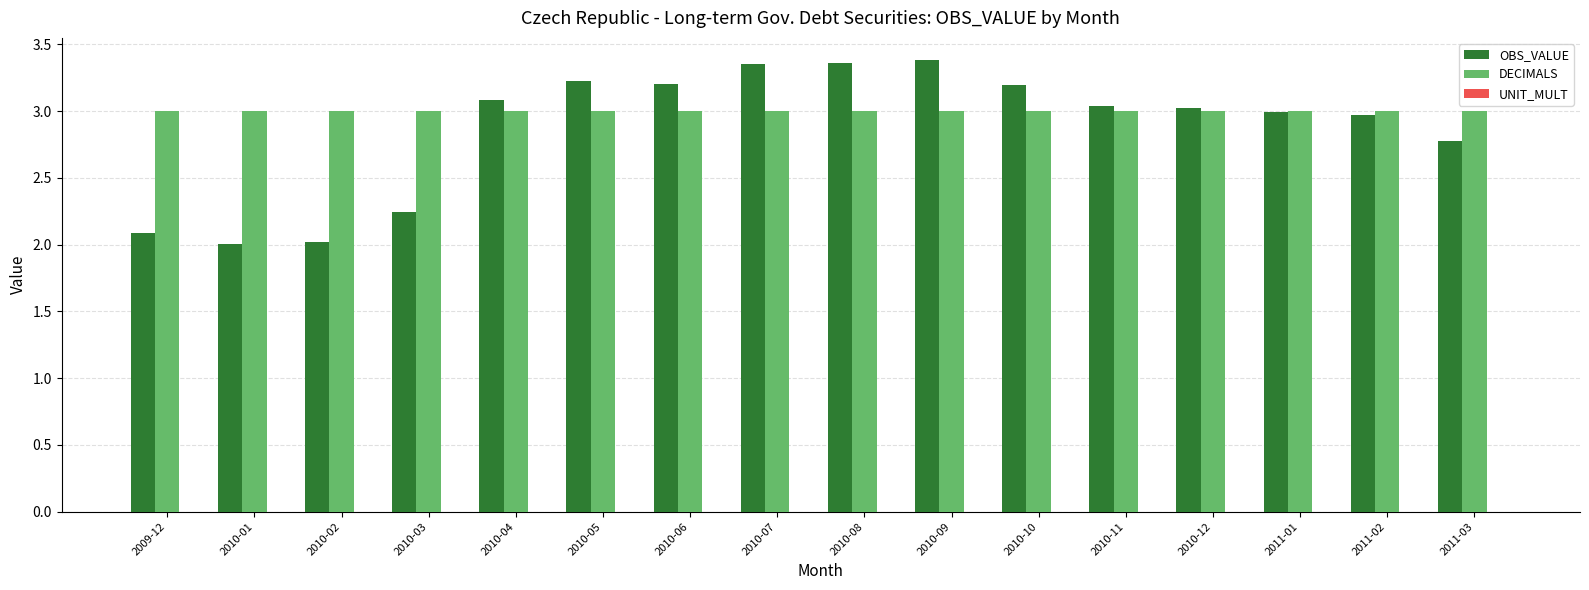

Is the value of OBS_VALUE at 2010-09 greater than the value of DECIMALS at 2010-03?

Yes